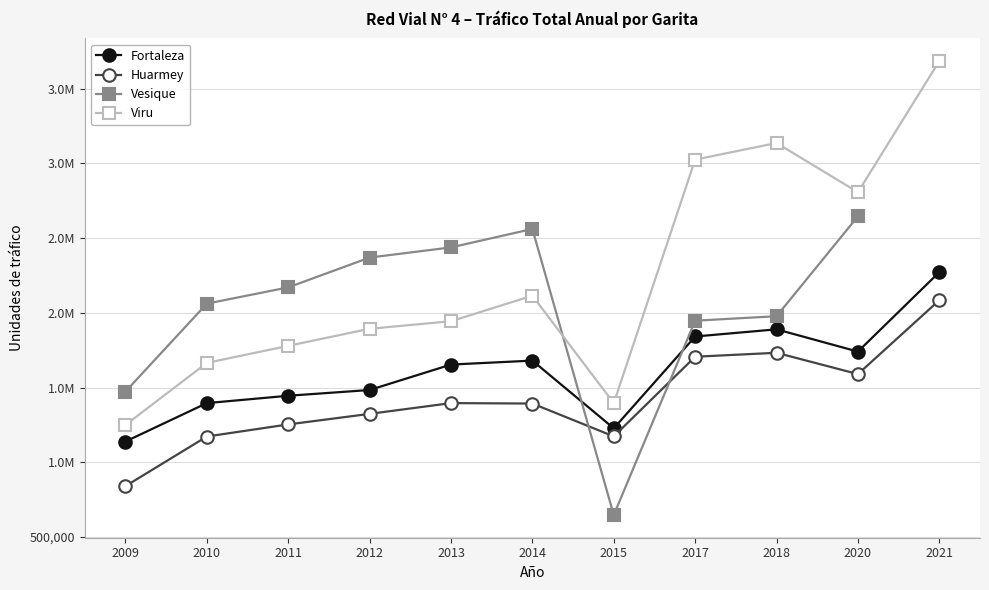

What is the difference between the highest and lowest values at 2015?

748926.0